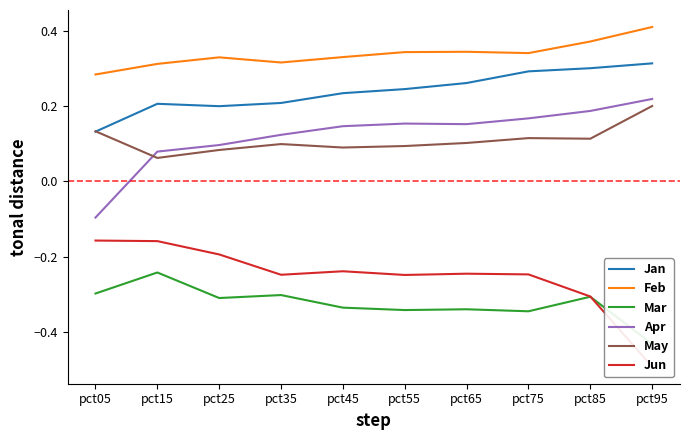

At which label is Jan closest to 0?

pct05